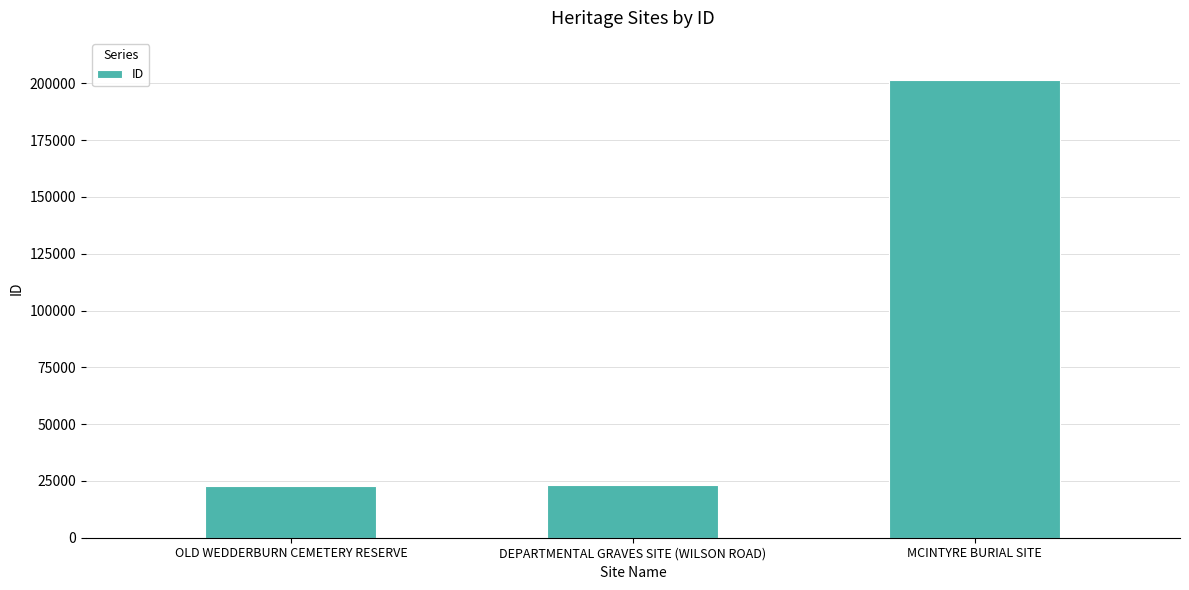

What is the difference between the second highest and minimum values?

125